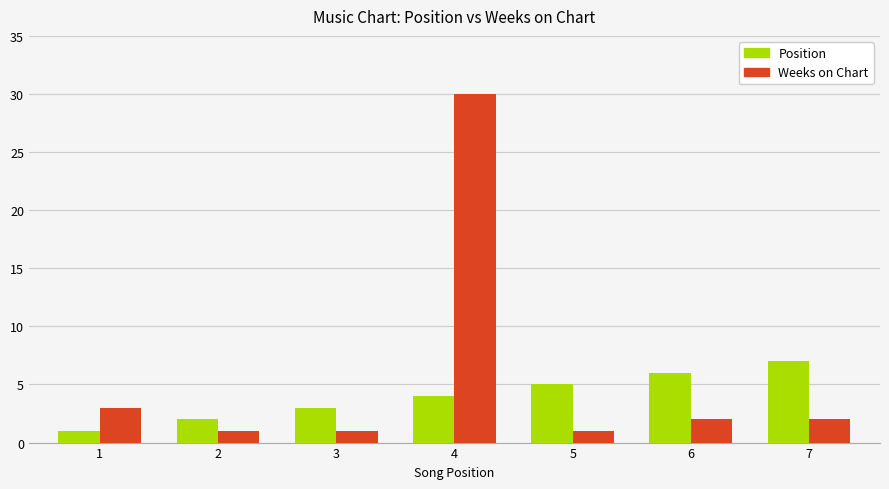

The value of Position at 5 is 9. True or false?

False